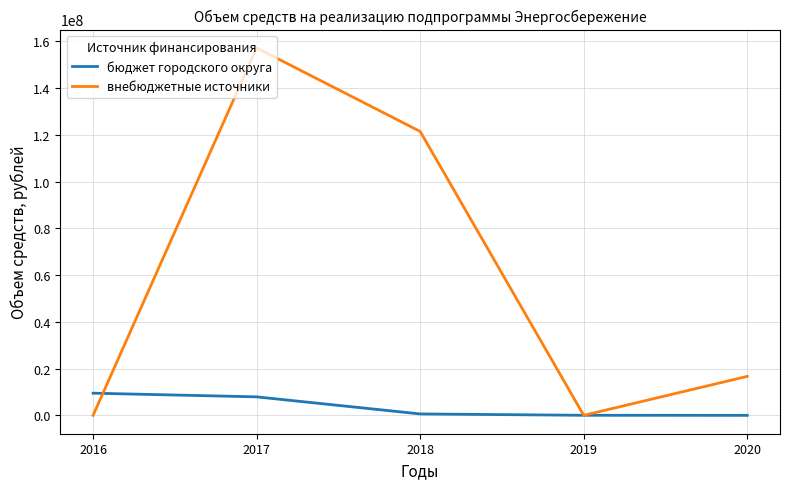

At which category is the sum across all series the highest?

2017